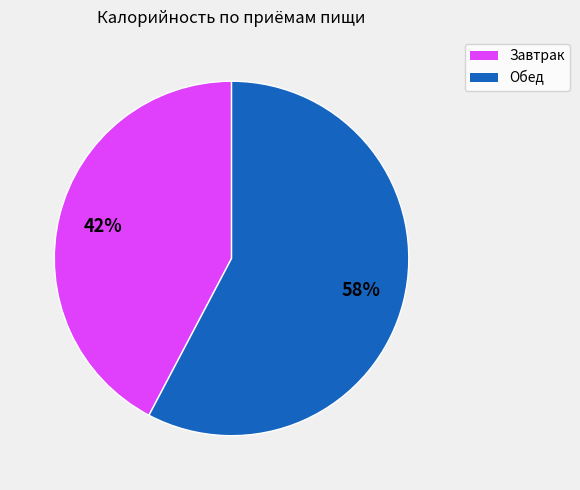

To the nearest percent, what is the average slice percentage?

50%